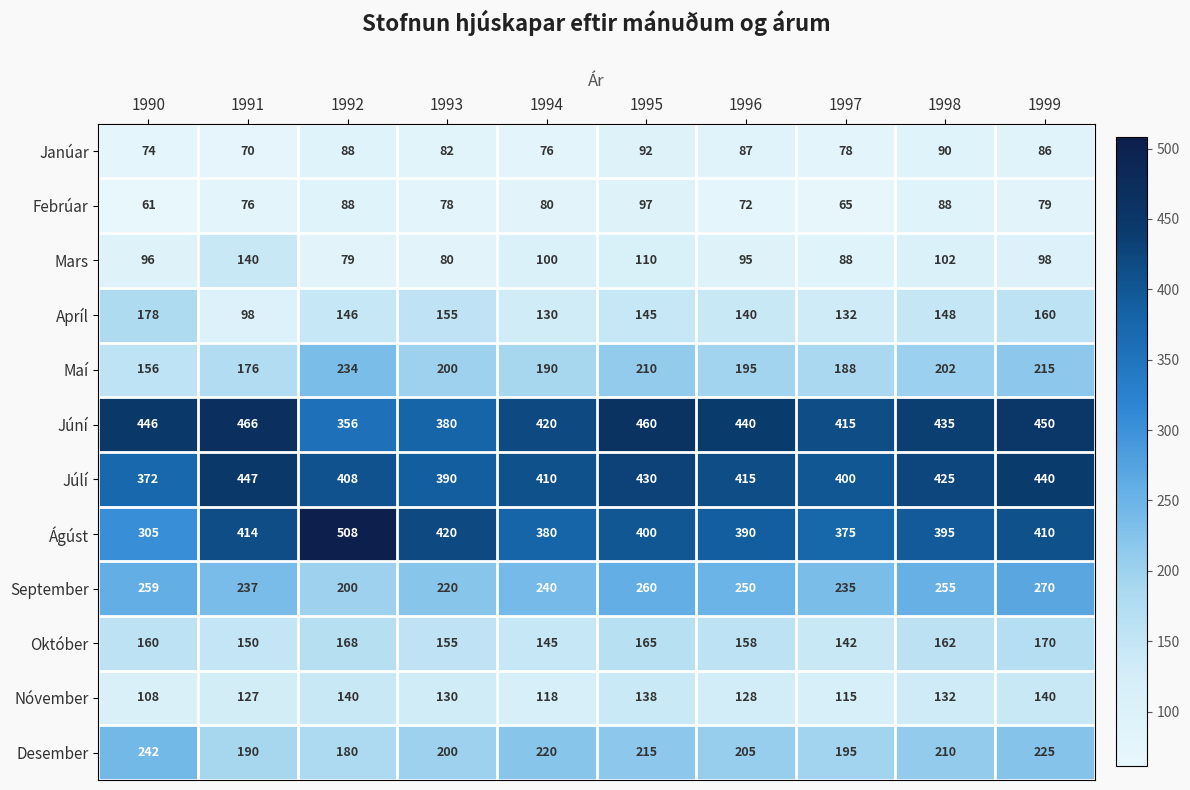

The Ágúst series shows 410 at 1999. True or false?

True